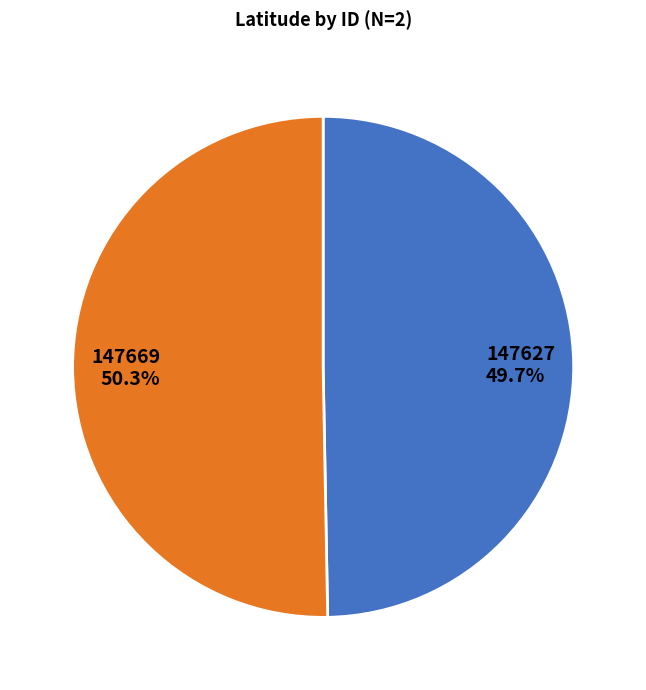

Does any single category account for the majority?

Yes